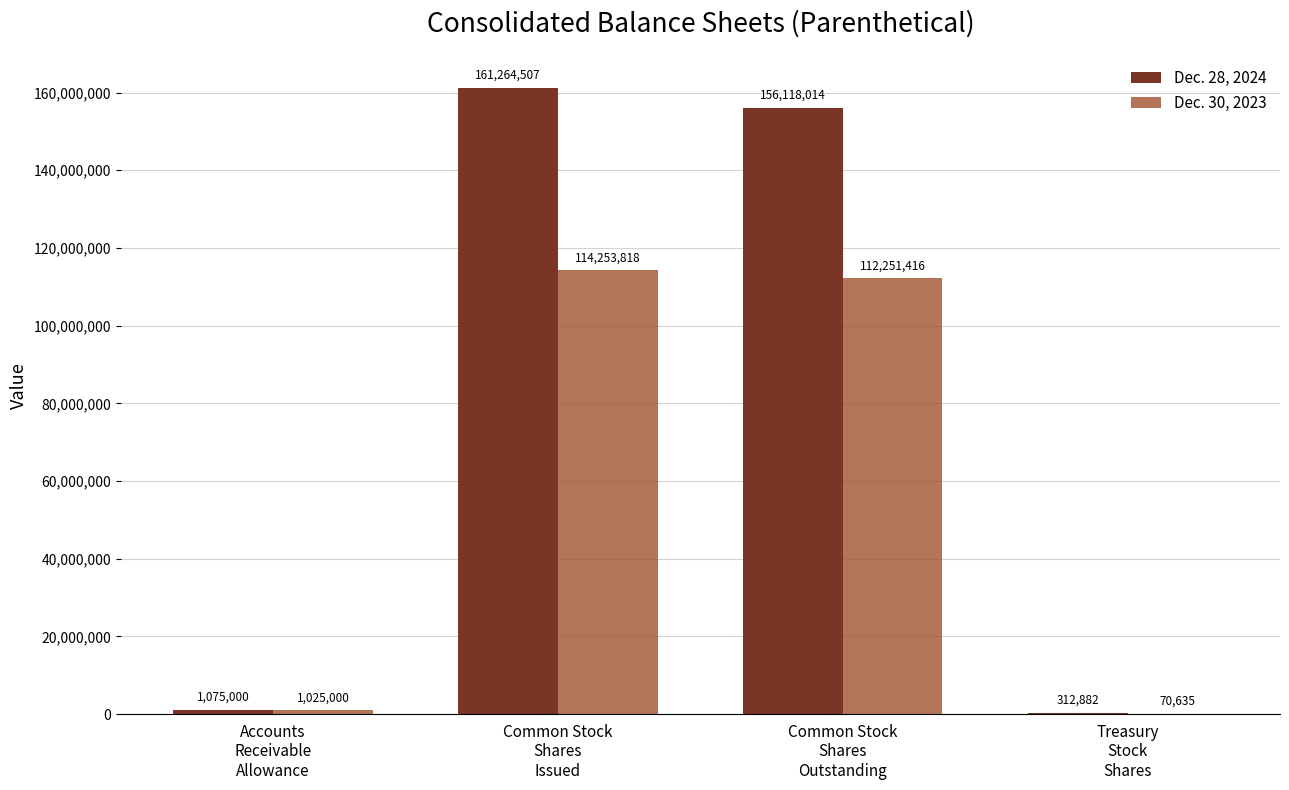

Which series has the largest total across all categories?

Dec. 28, 2024